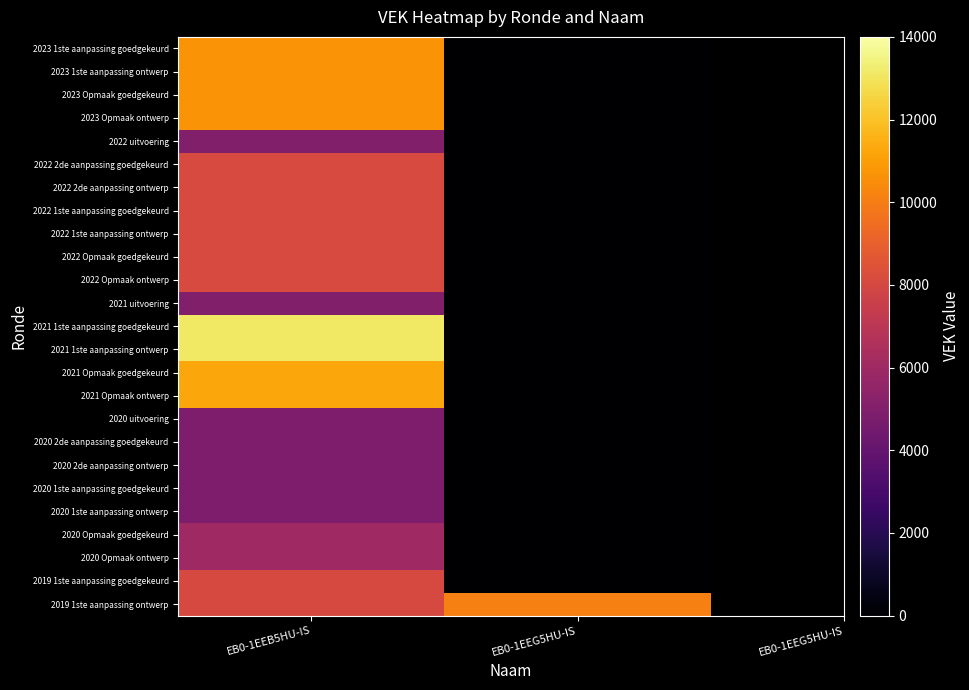

At which category is the sum across all series the highest?

EB0-1EEB5HU-IS